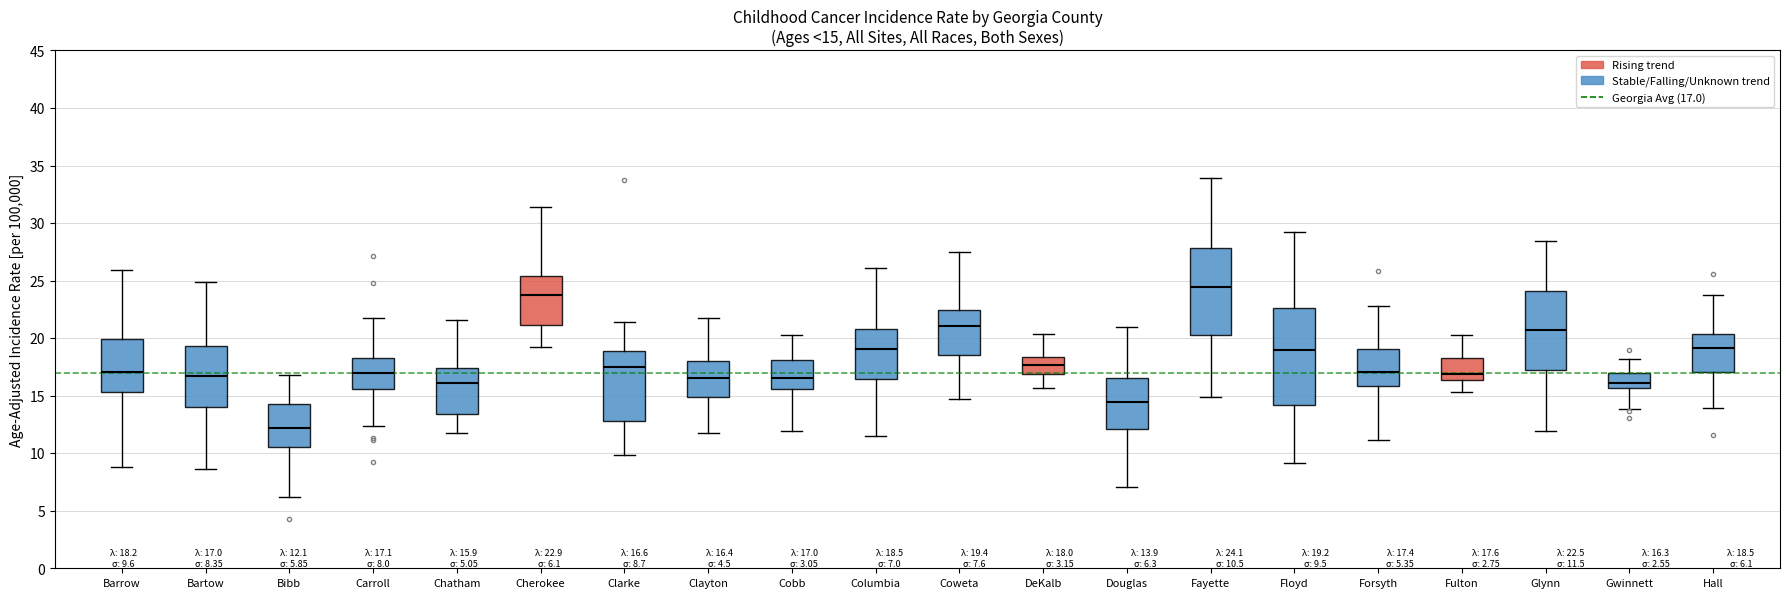

Which box is the tallest, from its lower edge to its upper edge?

Floyd